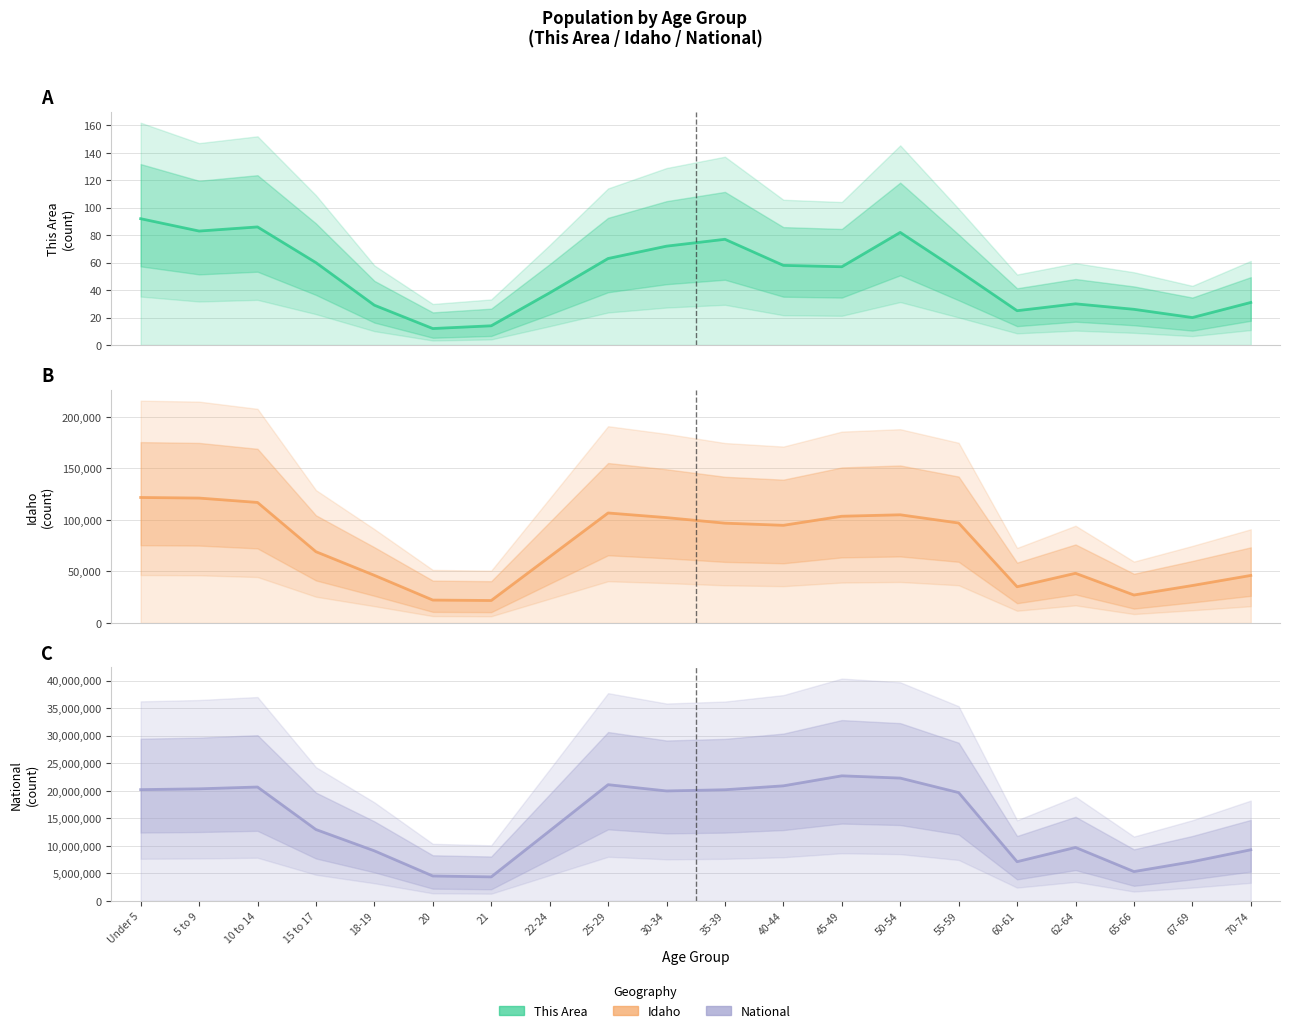

What is the total value across all series at 15 to 17?

13023464